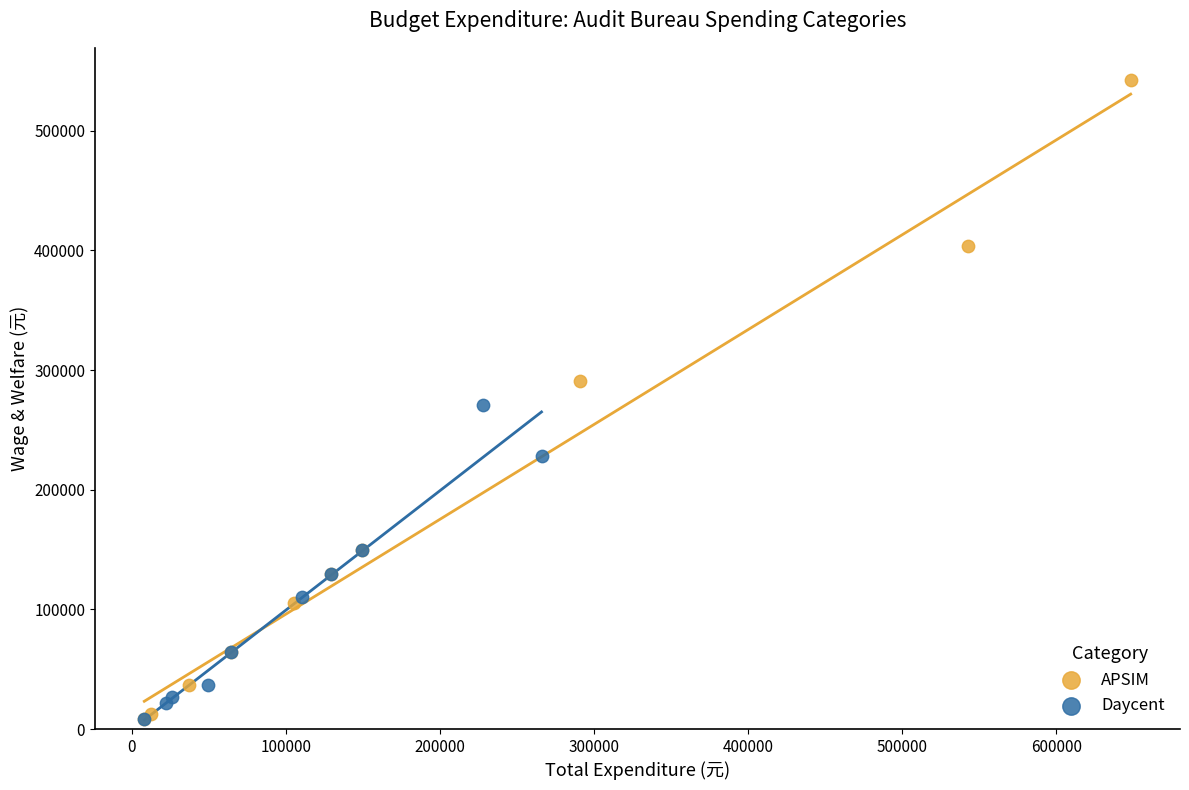

Which series has the widest spread of Y values?

APSIM